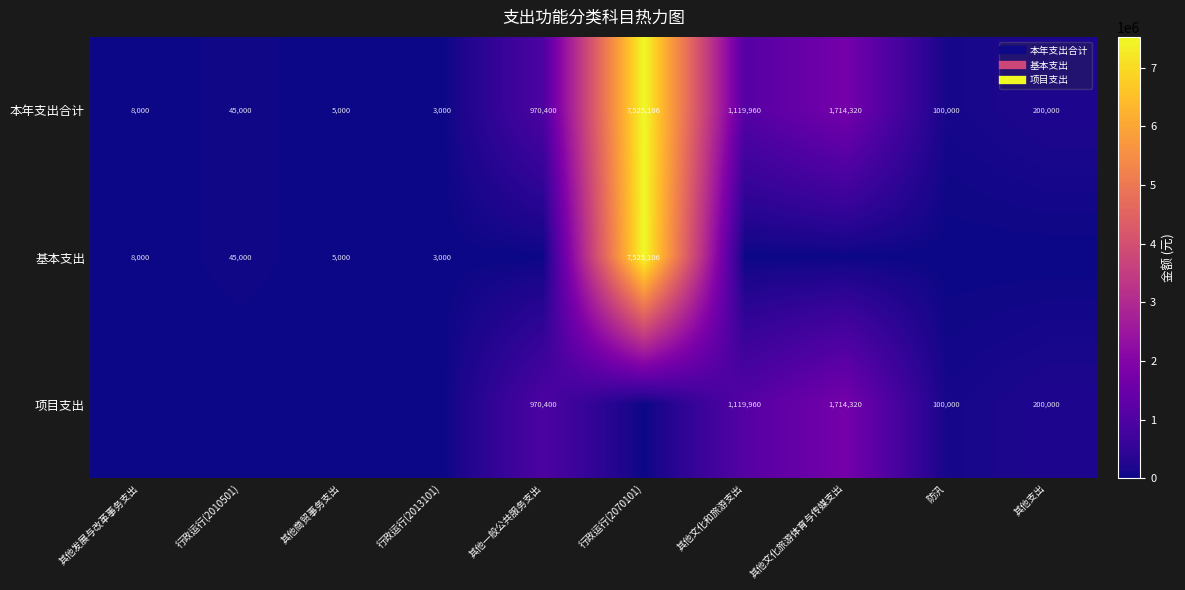

What is the greatest value displayed?

7525105.7